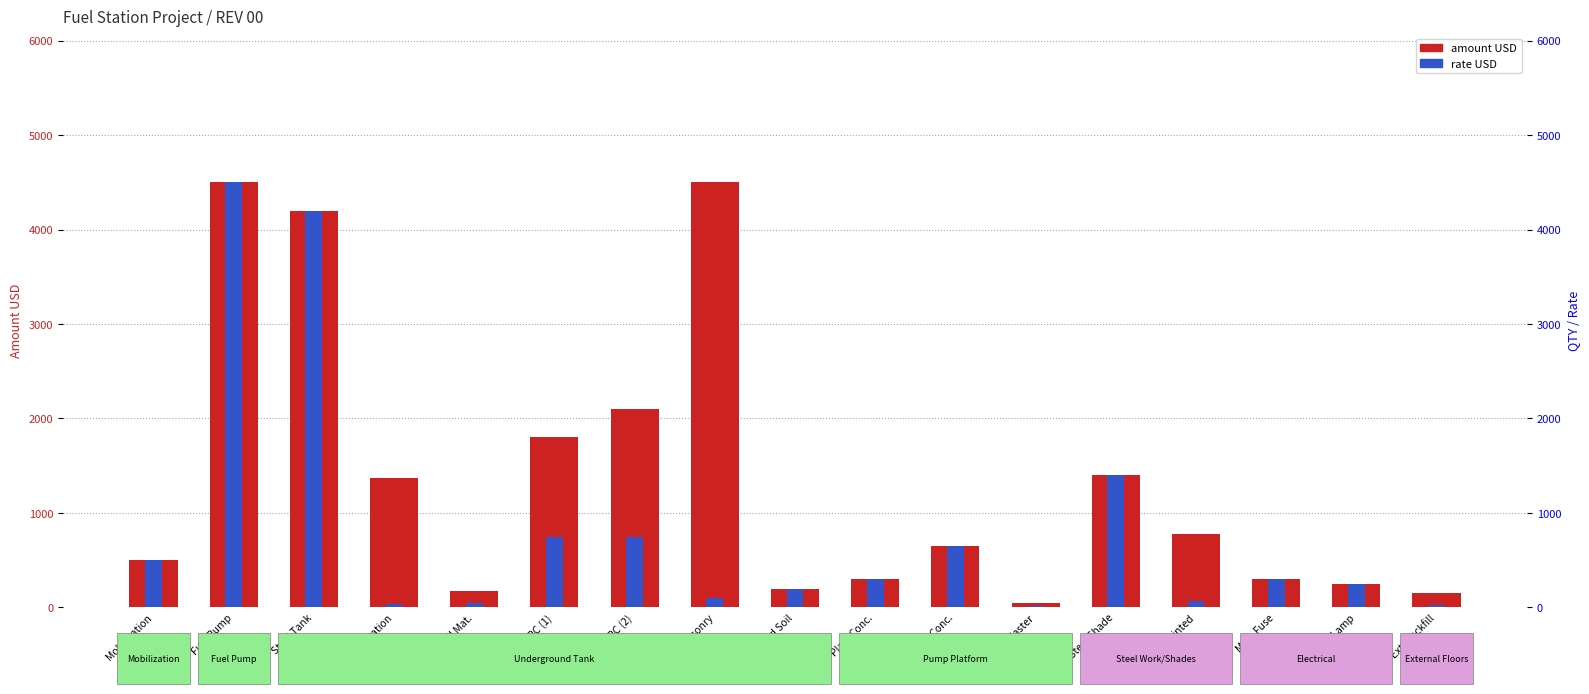

What is the sum of the rate USD values at LED Lamp and Main Fuse?

550